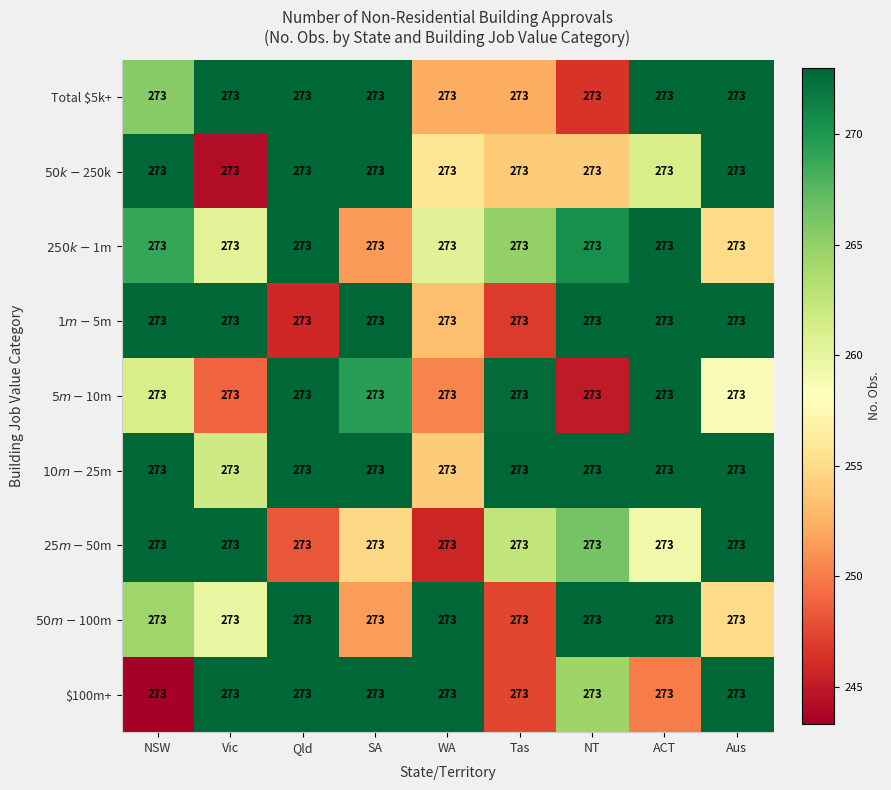

How many data points in $250k-$1m are above 264?

5